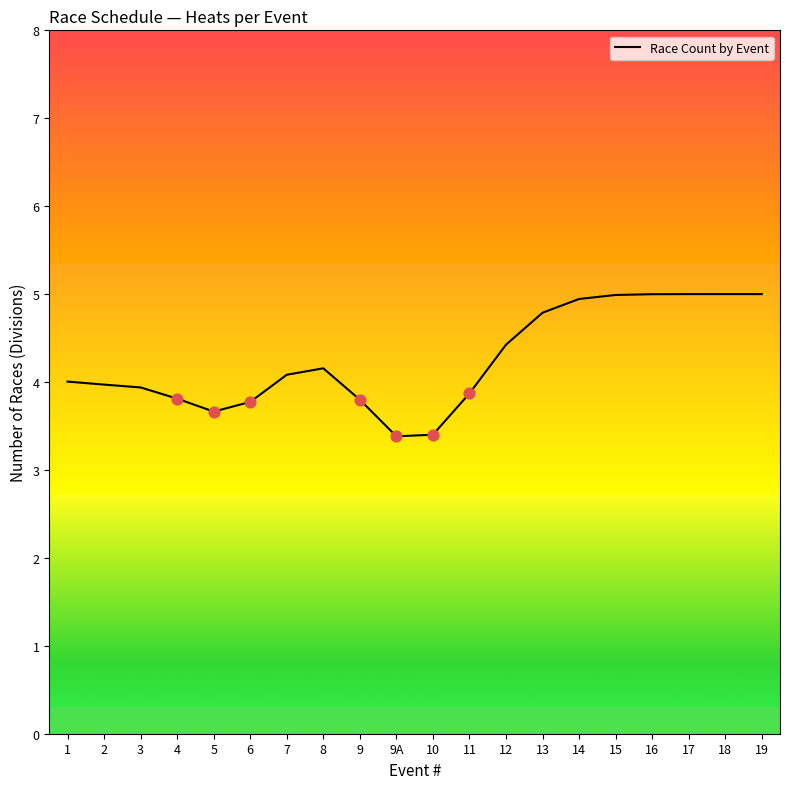

Between 6 and 3, which is larger?

3